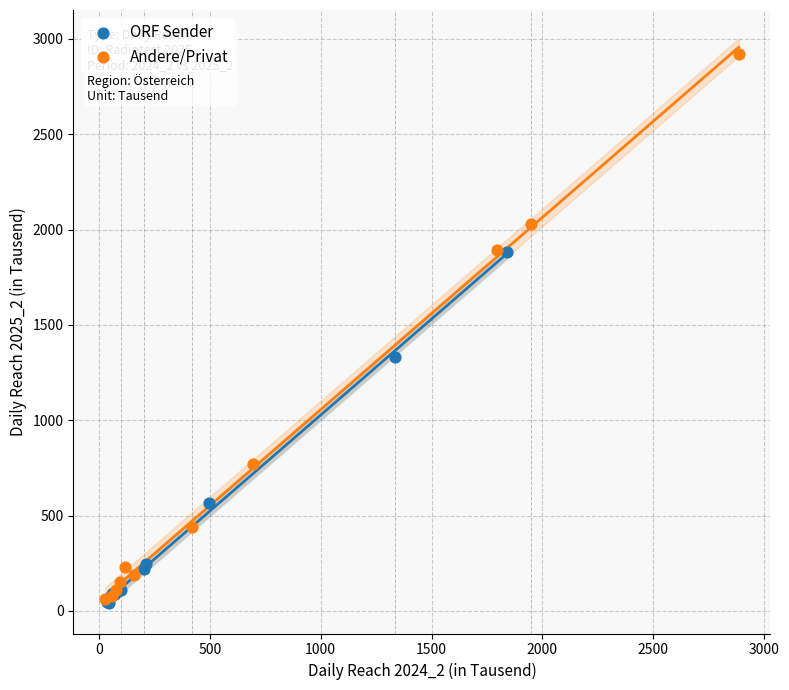

Which series reaches the maximum Y coordinate?

Andere/Privat